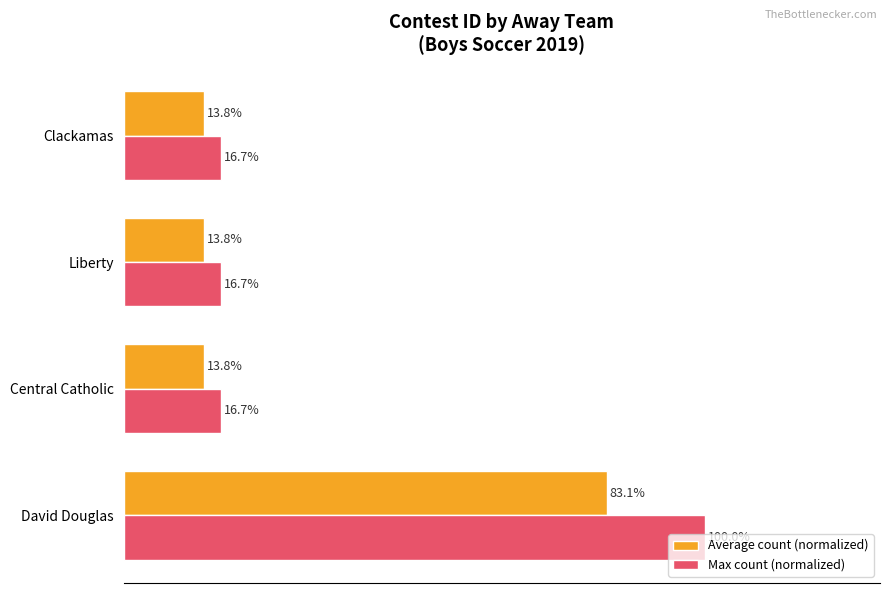

Which series has the widest spread of values?

Max count (normalized)